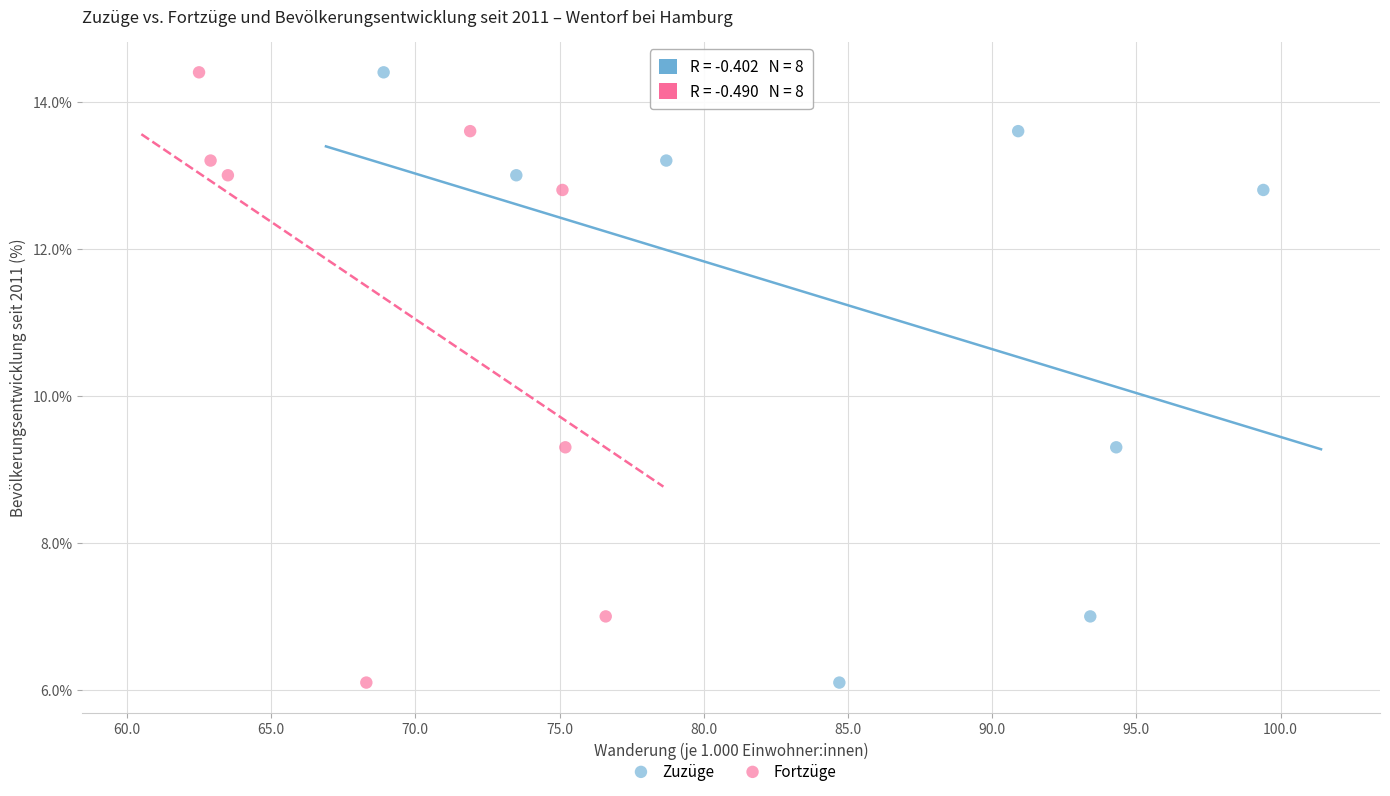

What are all the series names shown in the legend?

Zuzüge, Fortzüge